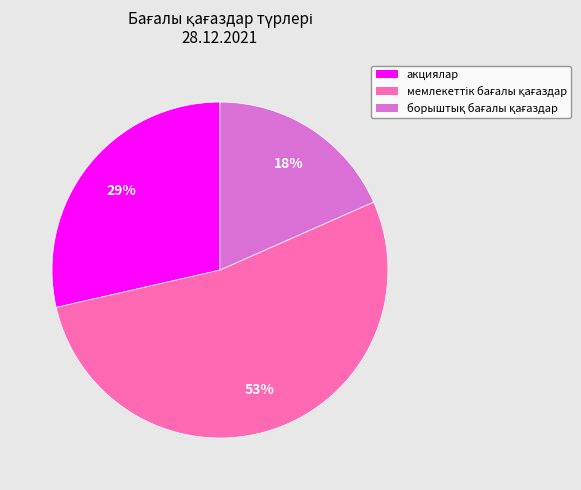

To the nearest percent, what is the average slice percentage?

33%